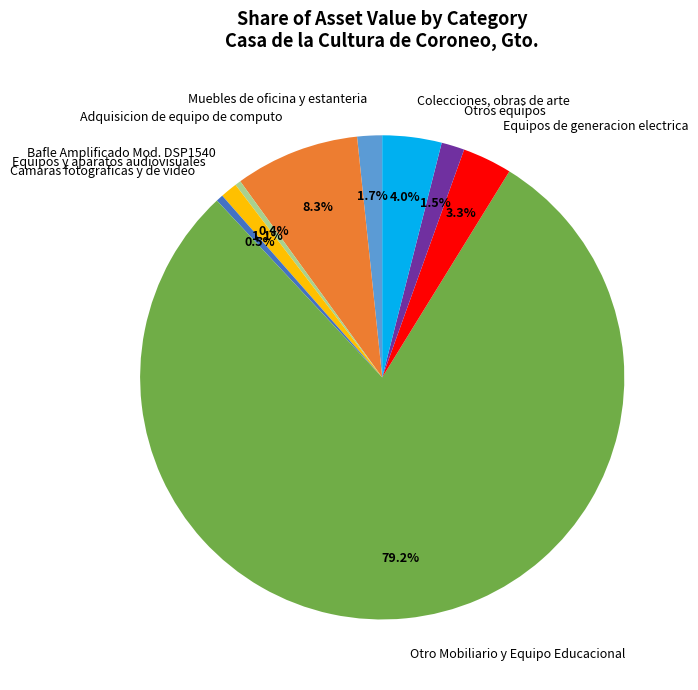

Rank the categories by value from highest to lowest.

Otro Mobiliario y Equipo Educacional, Adquisicion de equipo de computo, Colecciones, obras de arte, Equipos de generacion electrica, Muebles de oficina y estanteria, Otros equipos, Equipos y aparatos audiovisuales, Camaras fotograficas y de video, Bafle Amplificado Mod. DSP1540